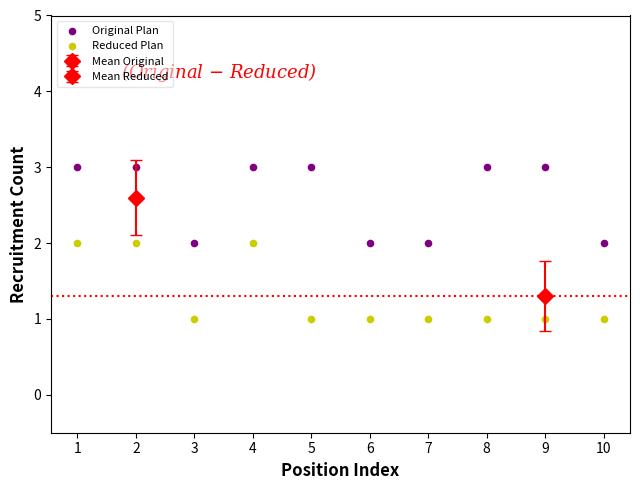

Which series contains the lowest Y value?

Reduced Plan